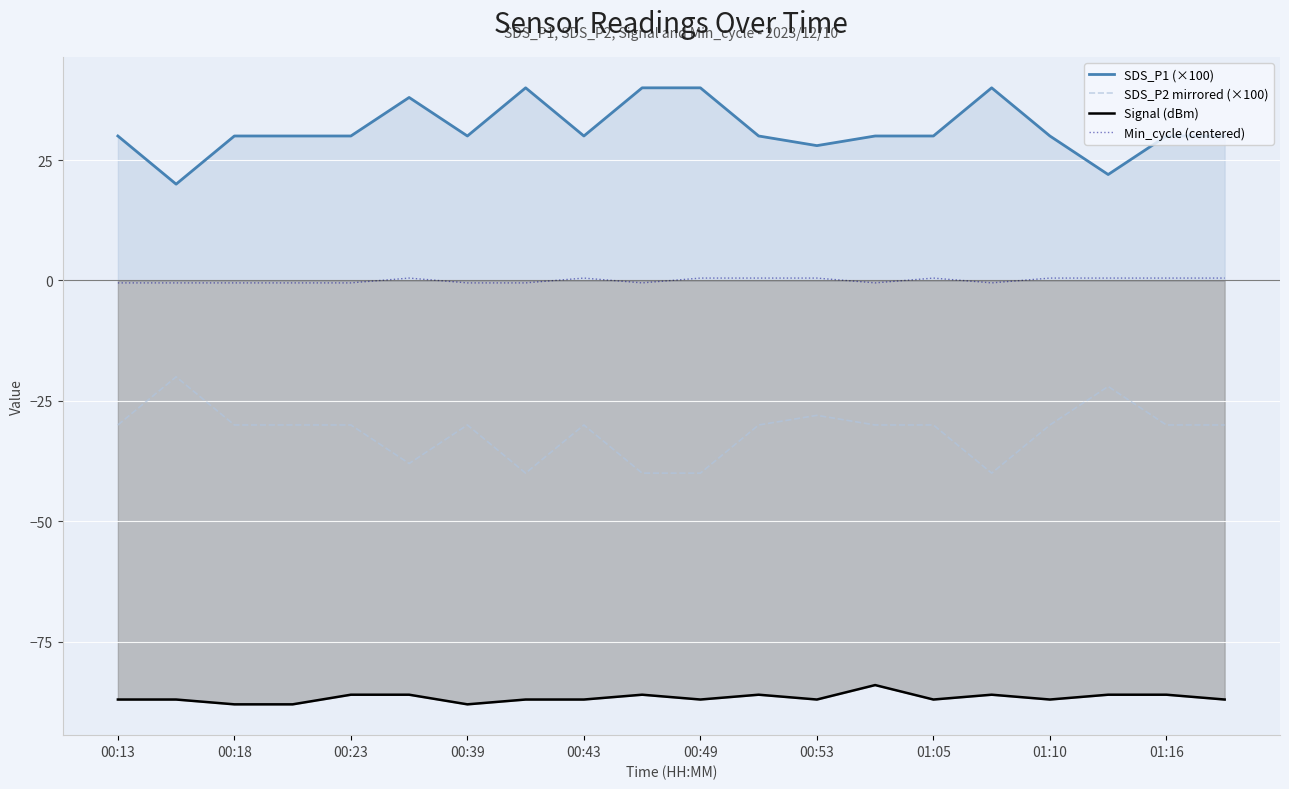

Rank the series by their average value, from lowest to highest.

Signal (dBm), SDS_P2 mirrored (×100), Min_cycle (centered), SDS_P1 (×100)